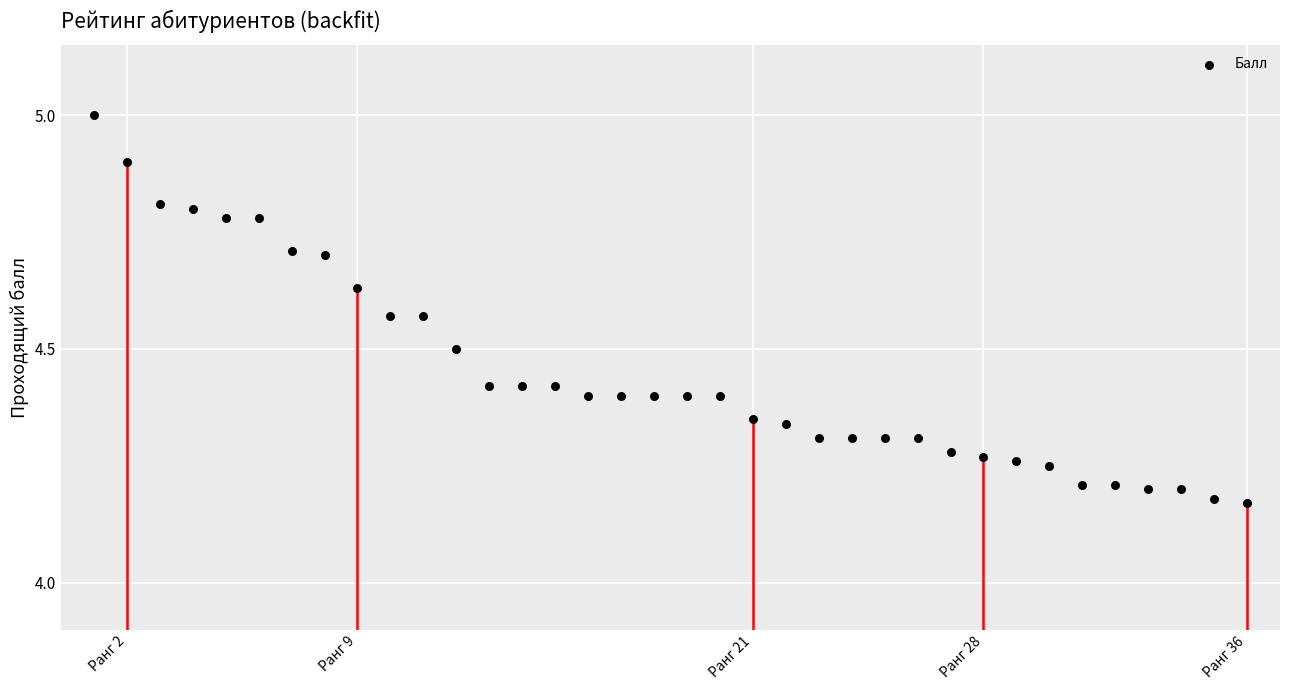

What is the range of Y values (max minus min)?

0.8